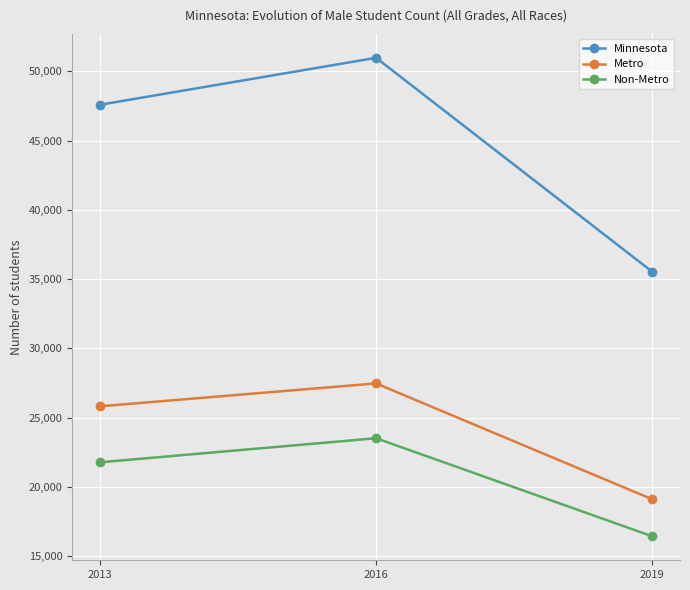

How many Metro values are between 19101 and 27471?

3